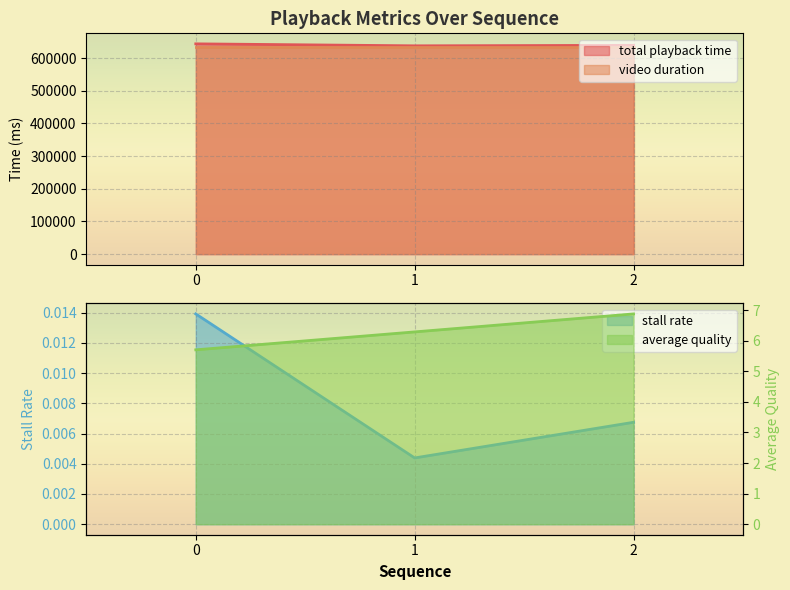

At which label does stall rate reach its minimum?

1